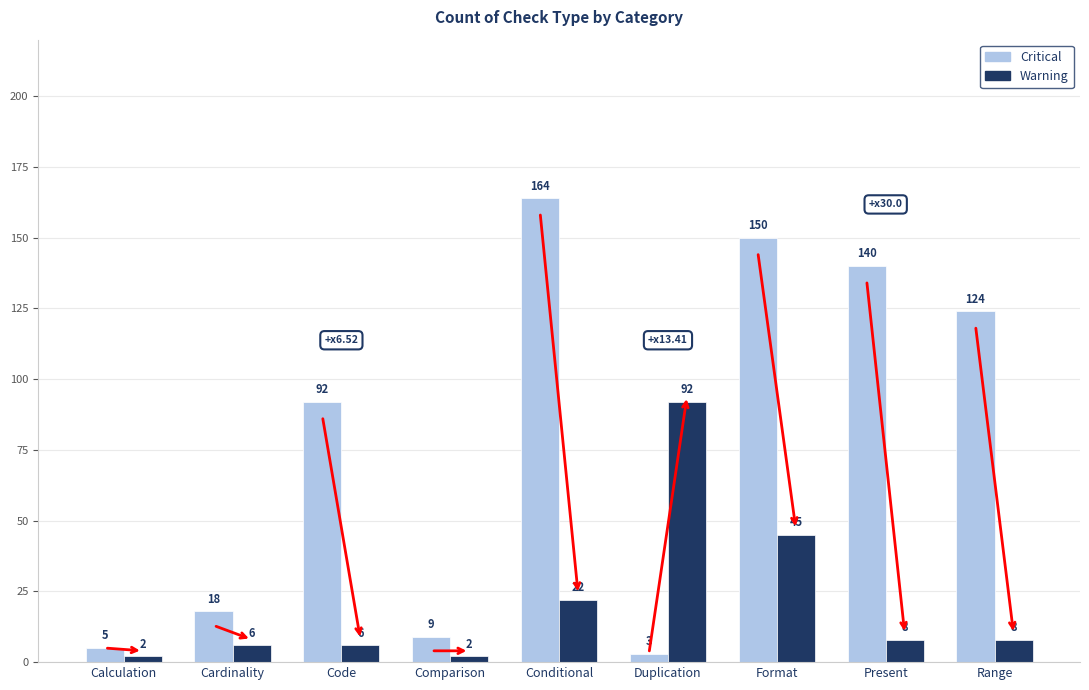

What is the minimum value shown in the chart?

2